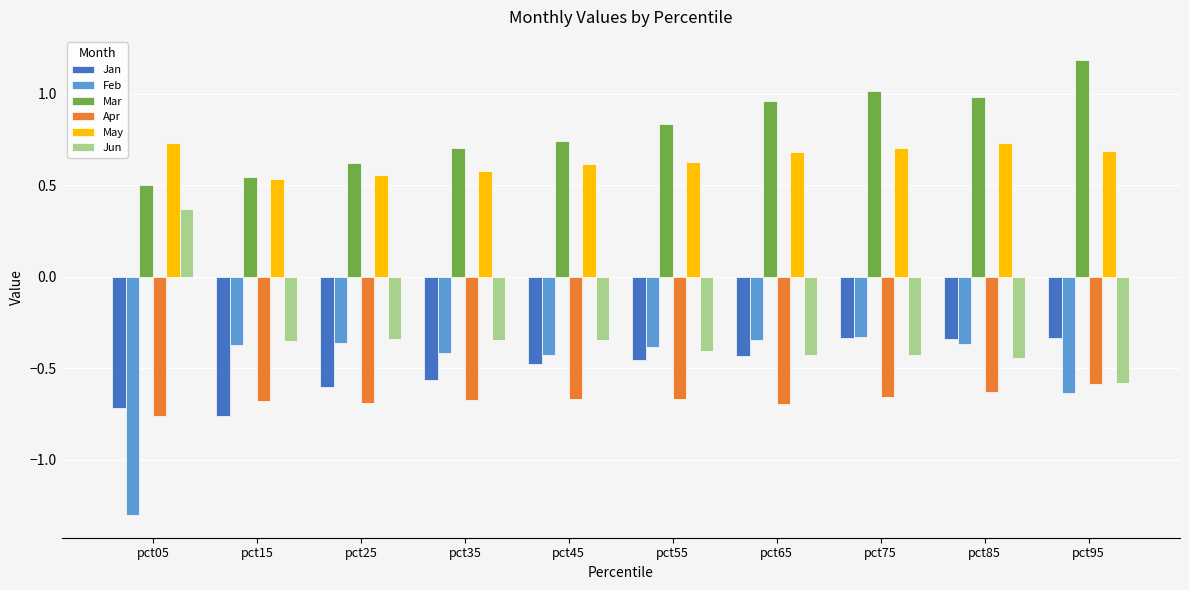

What is the maximum value shown in the chart?

1.2